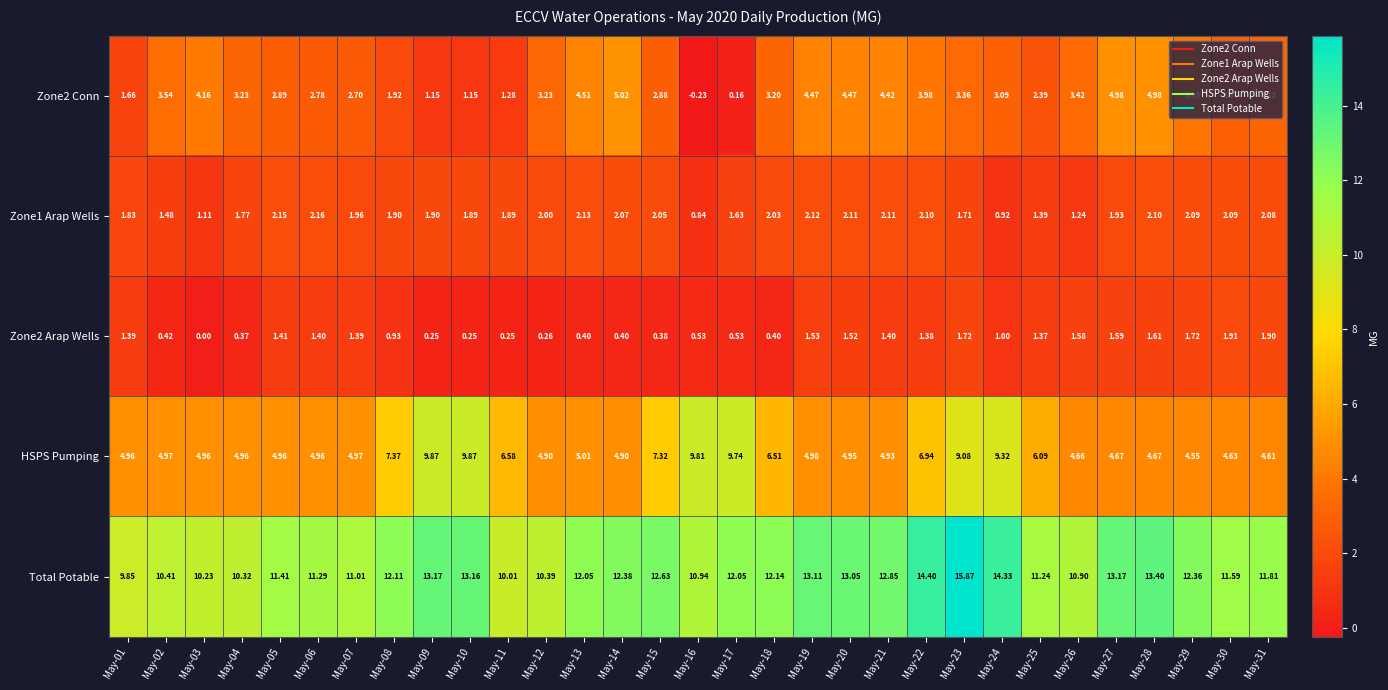

Rank the series at May-23 from lowest to highest value.

Zone1 Arap Wells, Zone2 Arap Wells, Zone2 Conn, HSPS Pumping, Total Potable